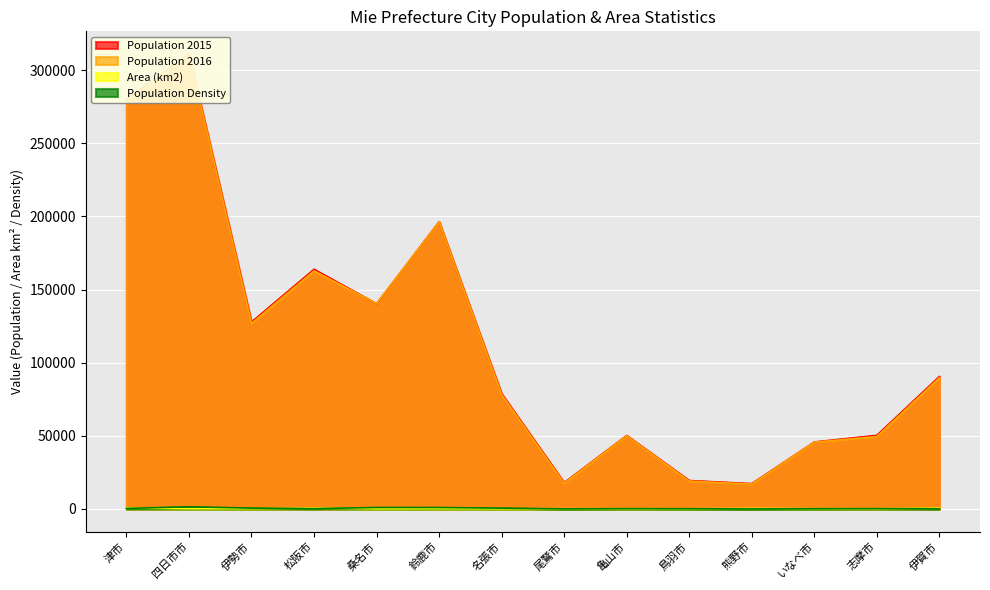

Rank the series at 亀山市 from lowest to highest value.

Area (km2), Population Density, Population 2016, Population 2015